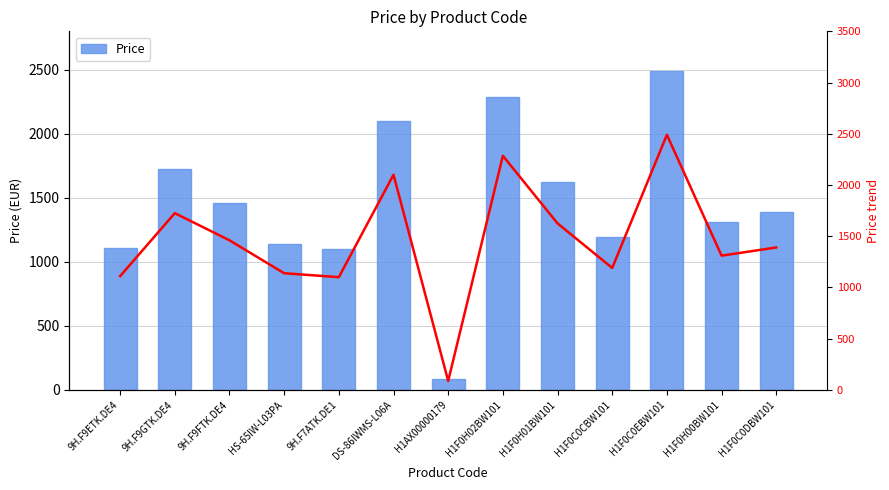

The Price trend series shows 1828.8 at HS-65IW-L03PA. True or false?

False